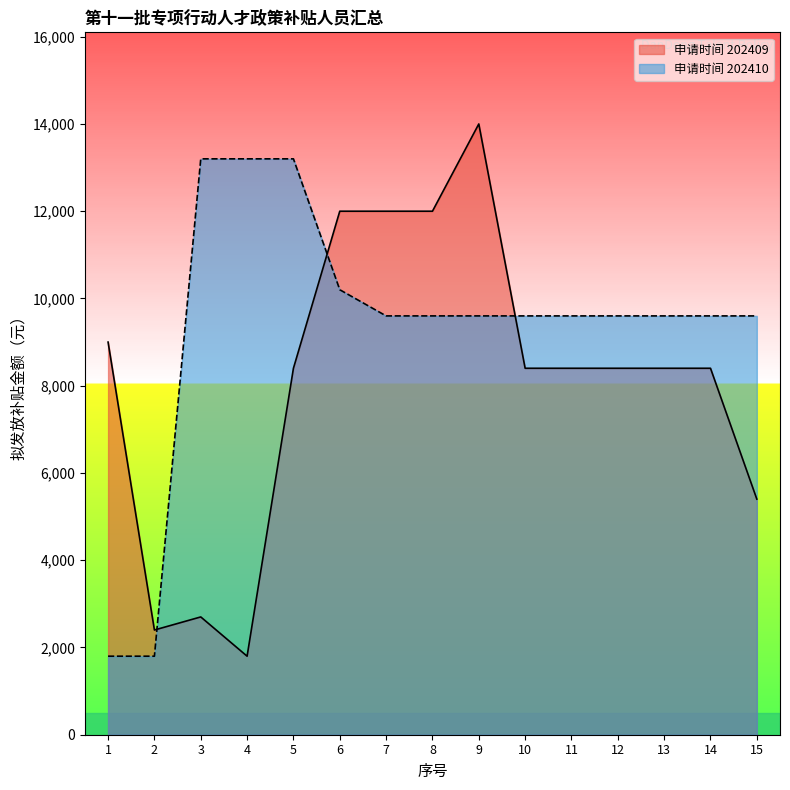

At which category is the sum across all series the highest?

9